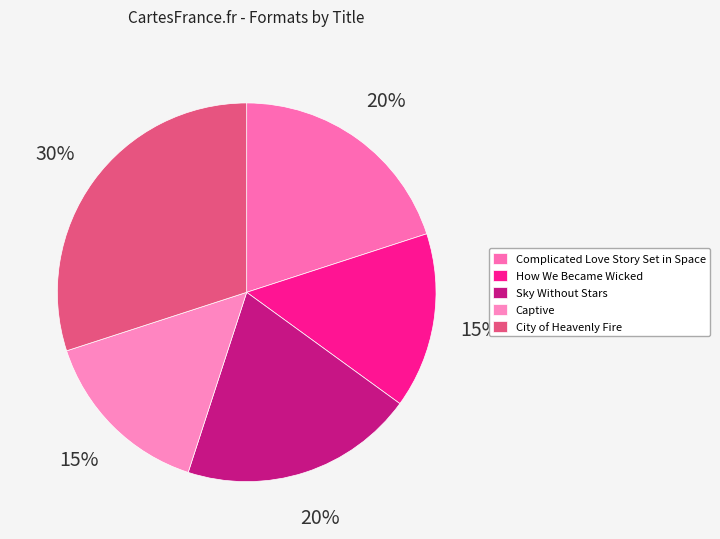

Does Captive represent more than half of the total?

No